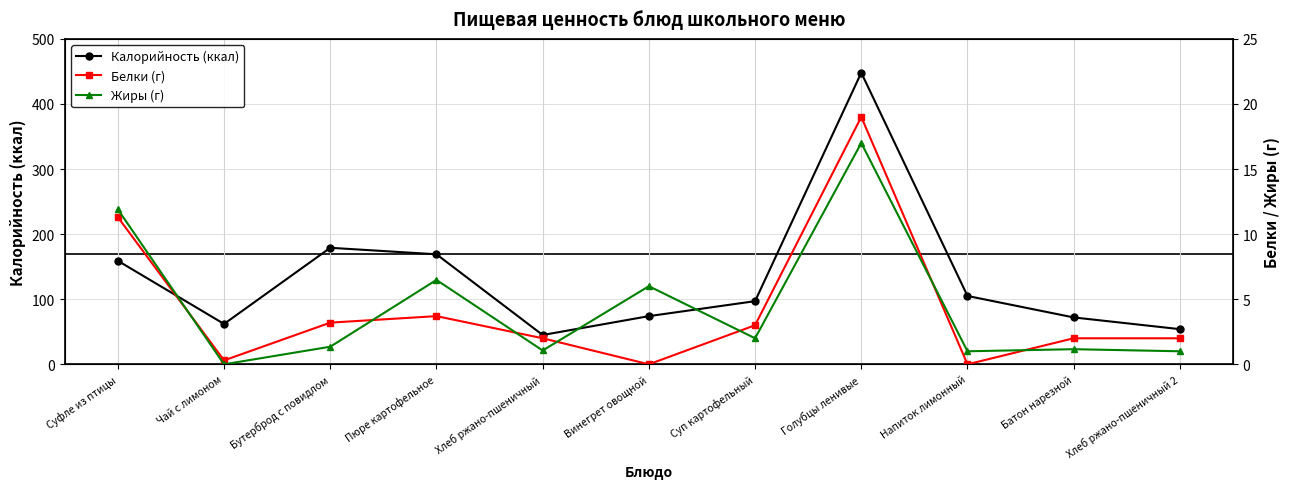

Where does the Белки (г) series first go above 2?

Суфле из птицы